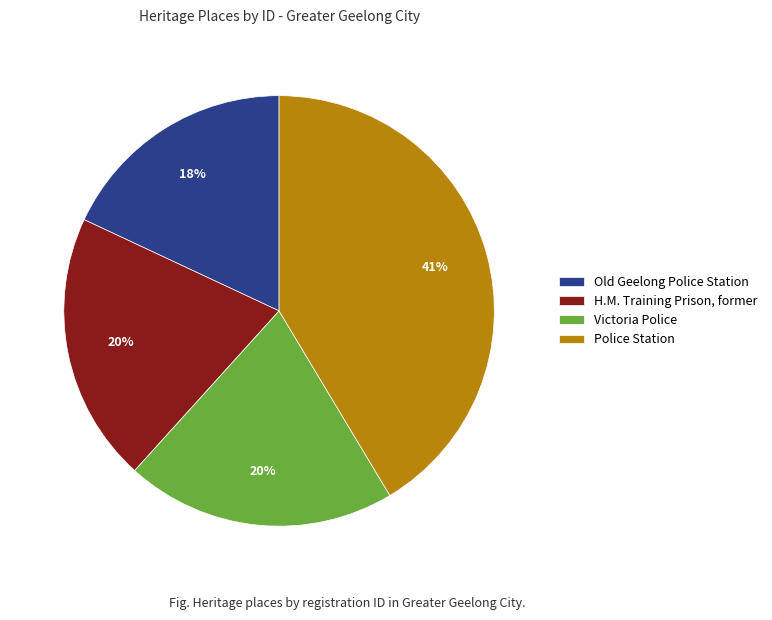

To the nearest percent, what portion does H.M. Training Prison, former represent?

20%